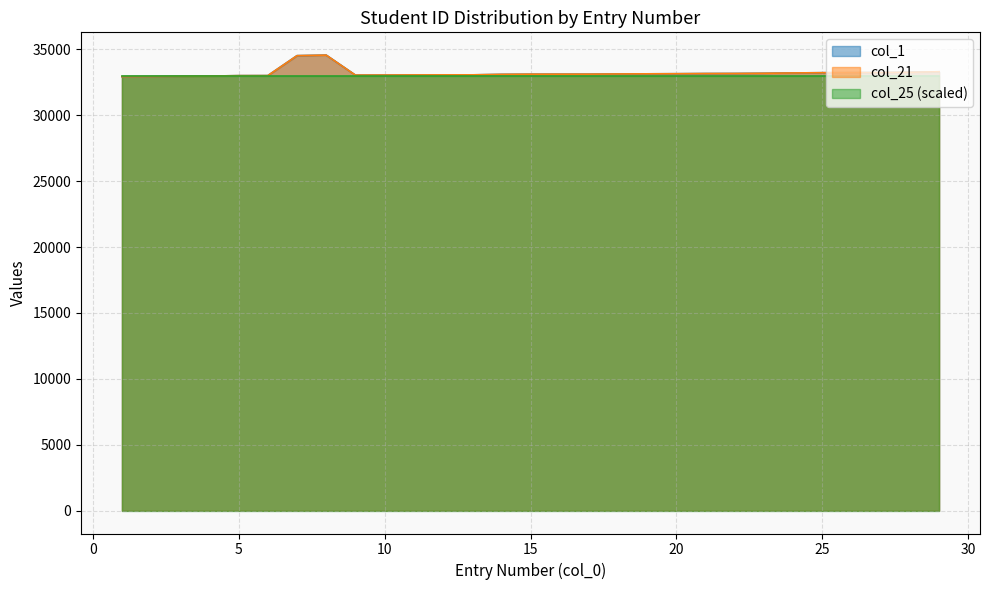

The col_21 series shows 32973 at 4. True or false?

True